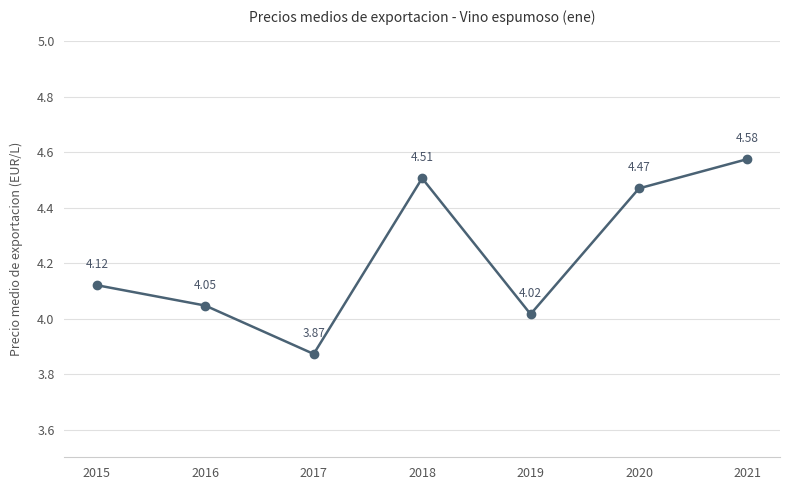

Where does the data first go above 4?

2015